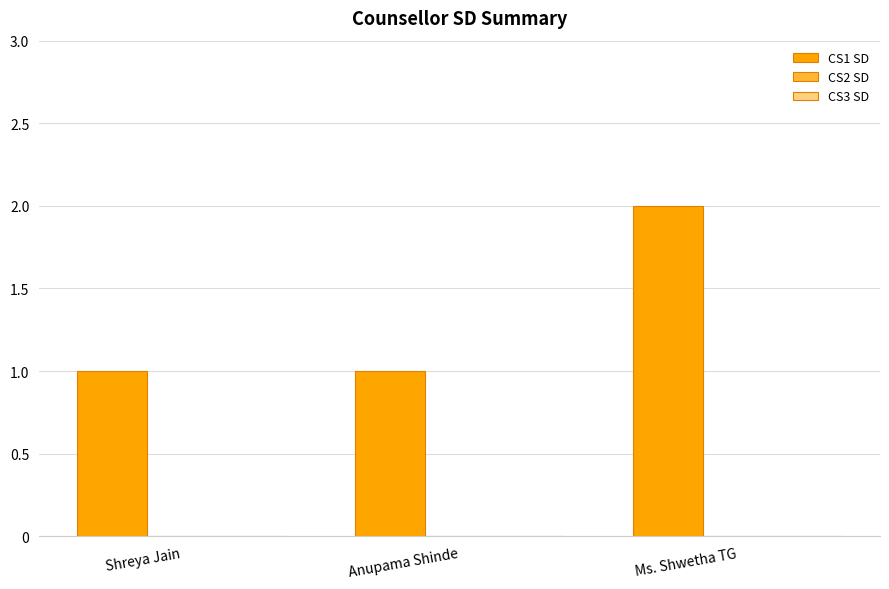

What is the label of the 3rd bar from the left?

Ms. Shwetha TG